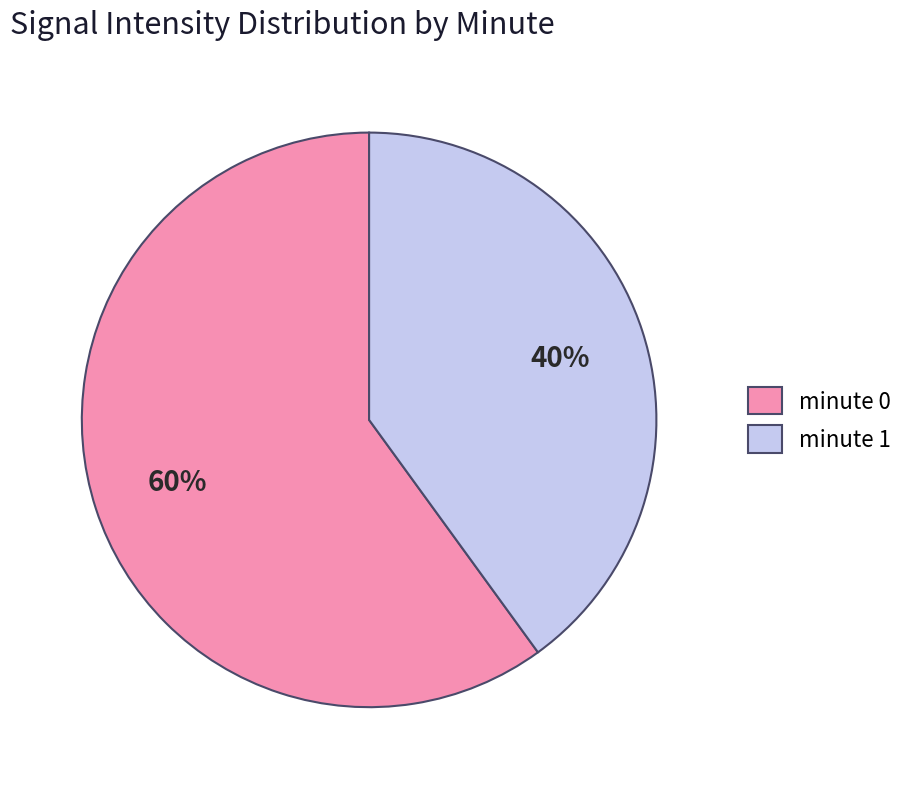

How many slices are in this pie chart?

2